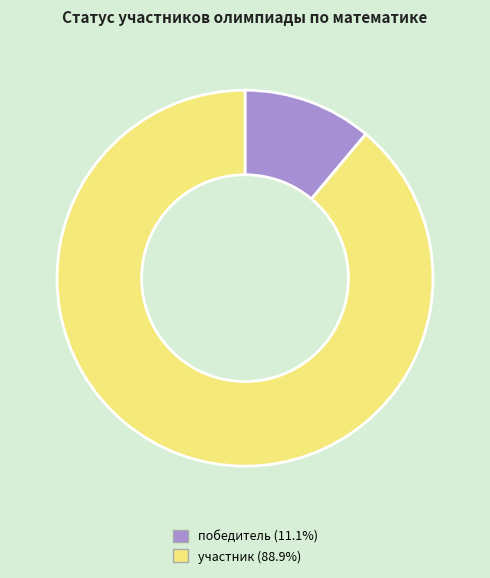

Combined, do участник and победитель account for over 50%?

Yes